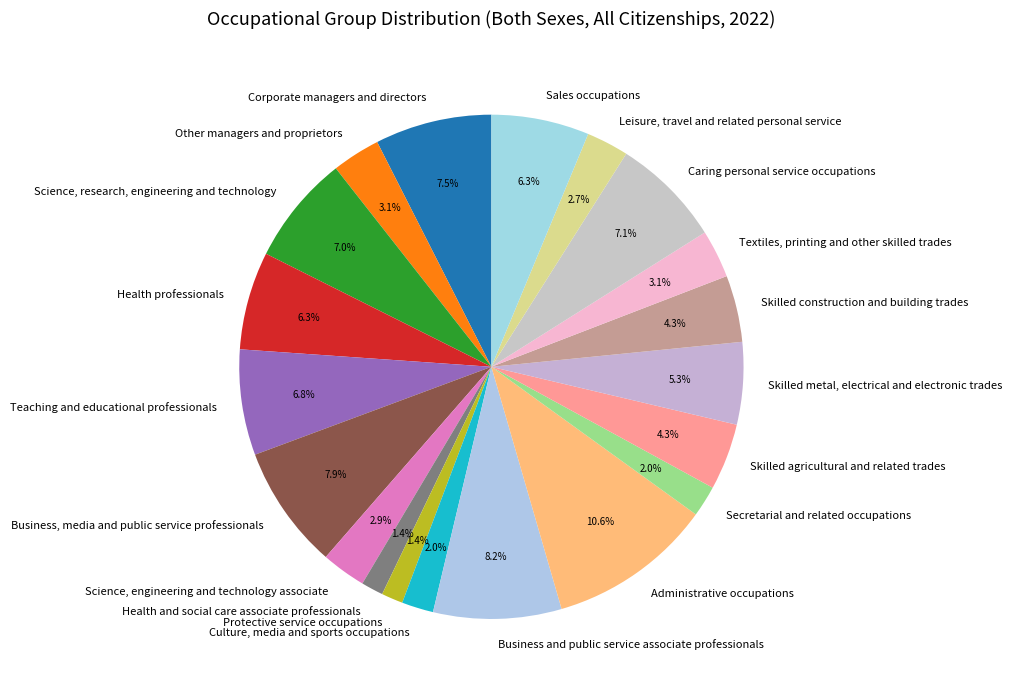

Between Health and social care associate professionals and Sales occupations, which is larger?

Sales occupations